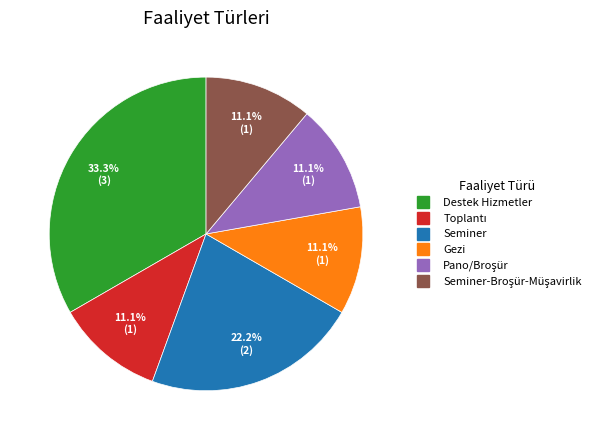

Is there any slice that represents more than half of the pie?

No